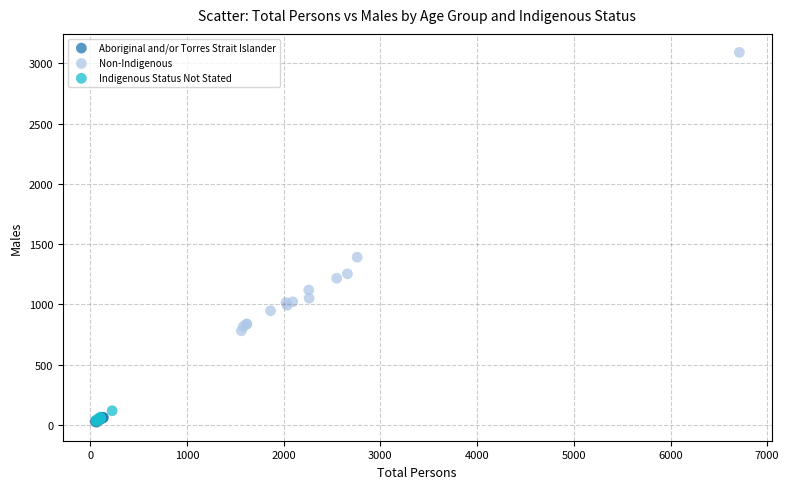

Which series reaches the maximum Y coordinate?

Non-Indigenous